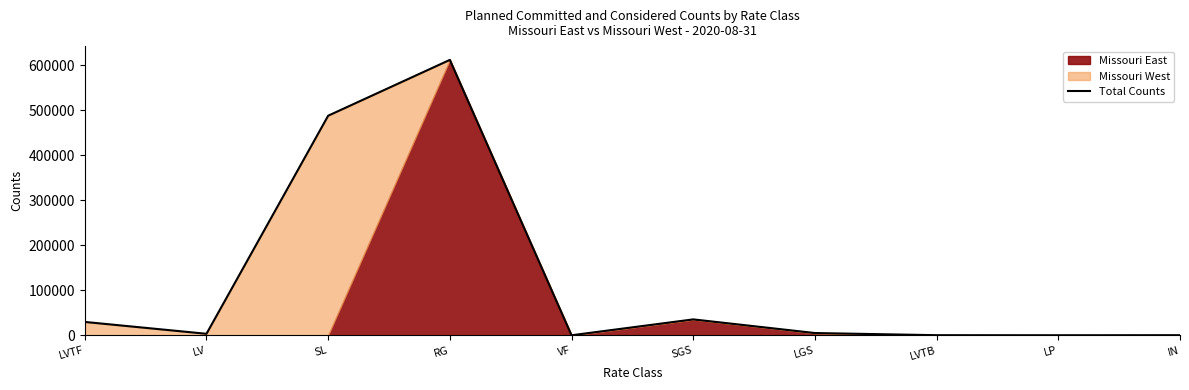

Reading left to right, transcribe all the data shown in this chart.

29647	3281	488182	612322	9	35300	4965	172	42	174